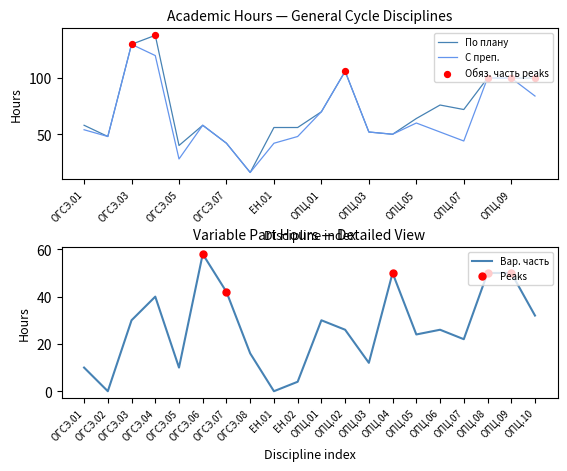

What is the total value across all series at ОГСЭ.03?

290